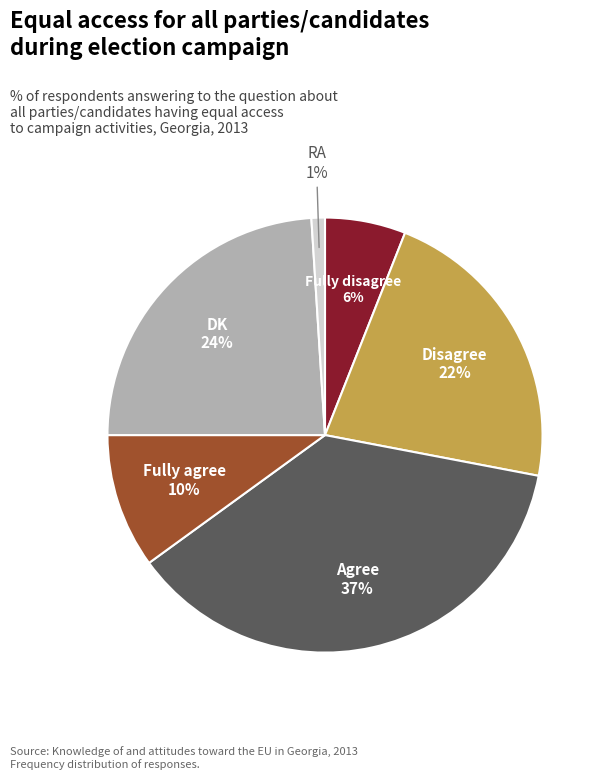

To the nearest percent, what is the average slice percentage?

17%